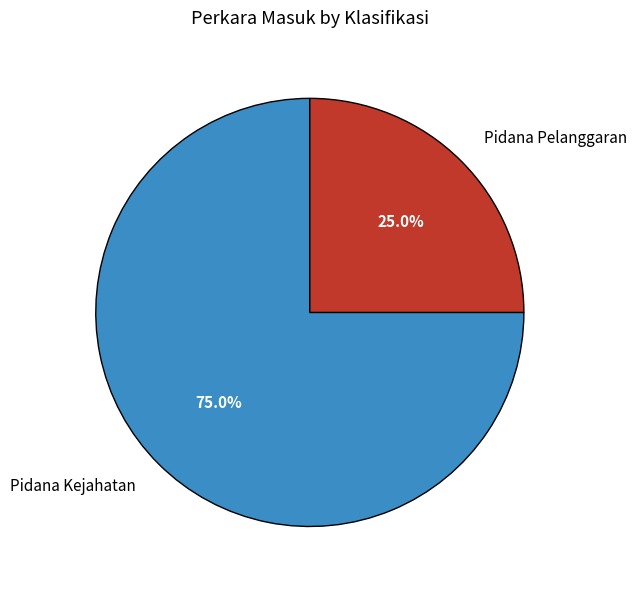

Which category has the biggest portion of the pie?

Pidana Kejahatan